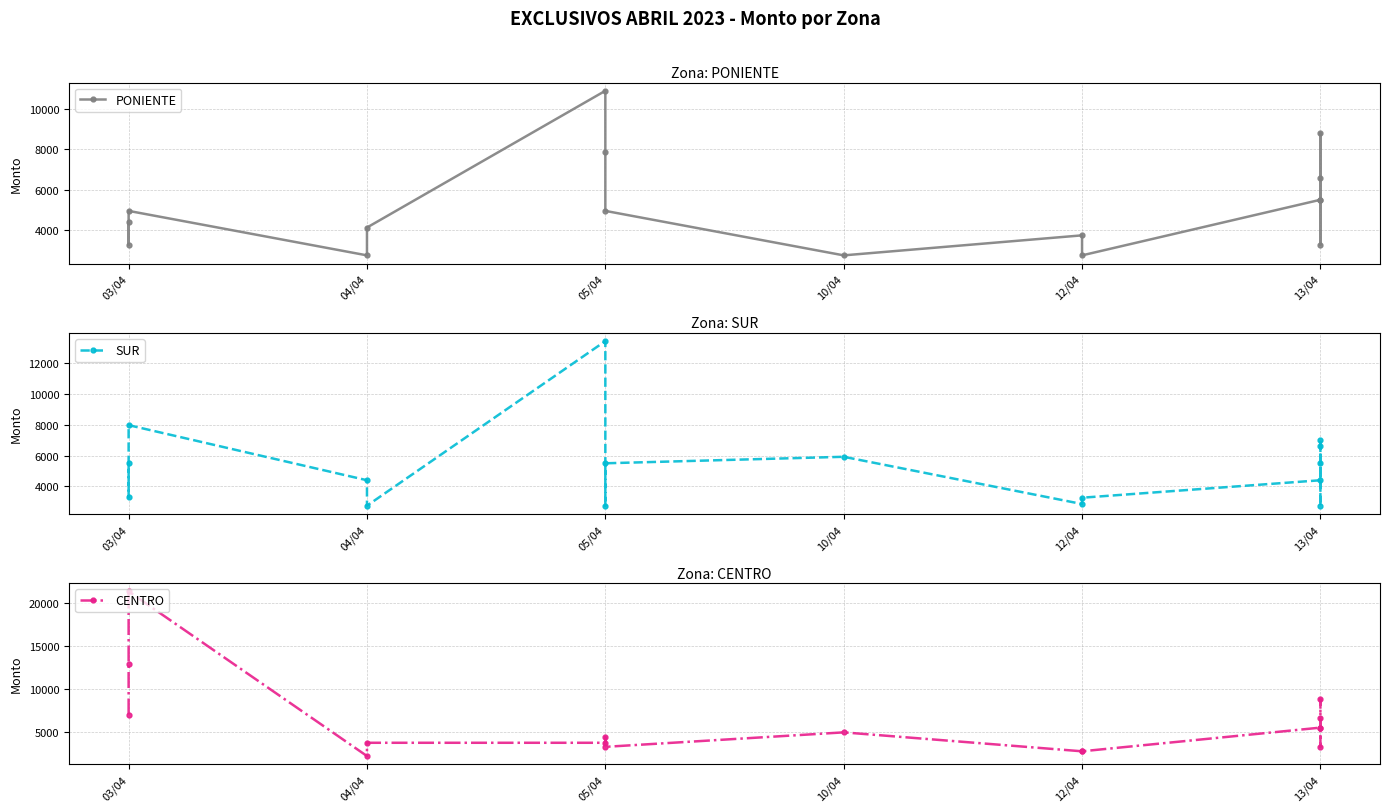

True or false: SUR has a value of 5500.8 at 03/04.

True